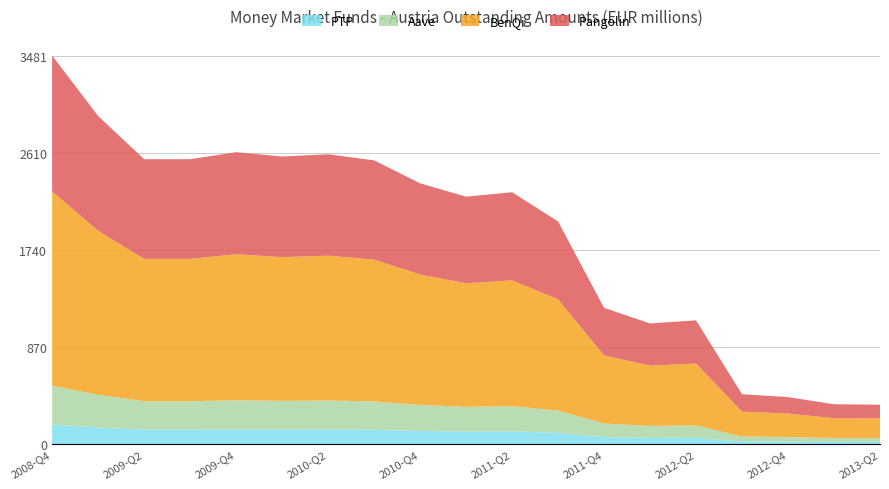

Reading right to left, list all the values displayed in this chart.

2013-Q2=352	2013-Q1=356	2012-Q4=420	2012-Q3=446	2012-Q2=1108	2012-Q1=1080	2011-Q4=1220	2011-Q3=1994	2011-Q2=2256	2011-Q1=2216	2010-Q4=2336	2010-Q3=2542	2010-Q2=2596	2010-Q1=2576	2009-Q4=2615	2009-Q3=2552	2009-Q2=2552	2009-Q1=2939	2008-Q4=3481